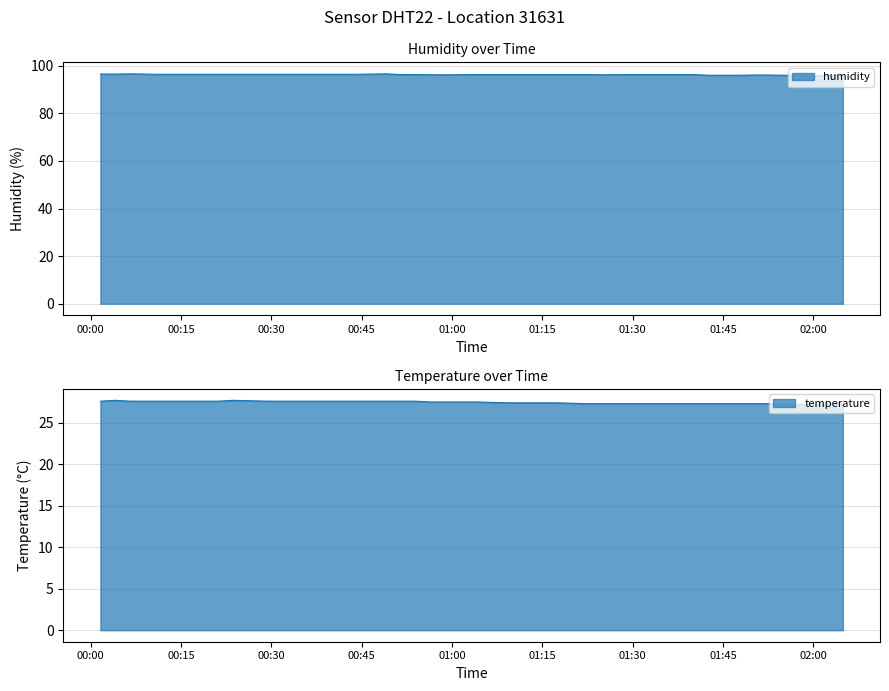

Which has a higher value, 2022-10-16T01:24:45 or 2022-10-16T00:18:44?

2022-10-16T00:18:44